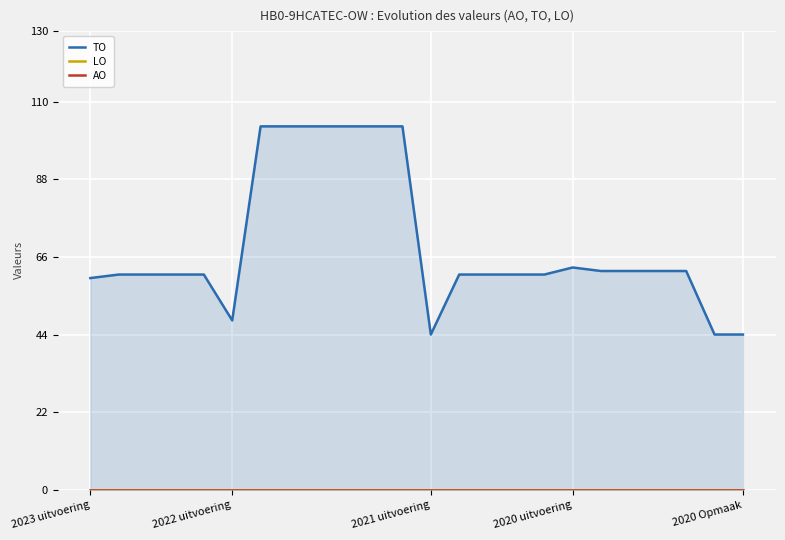

The value of TO at 6 is 103. True or false?

True